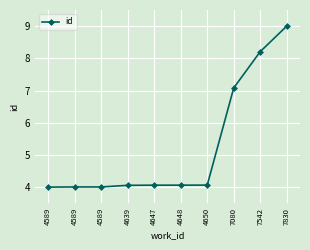

What is the greatest value displayed?

9.0